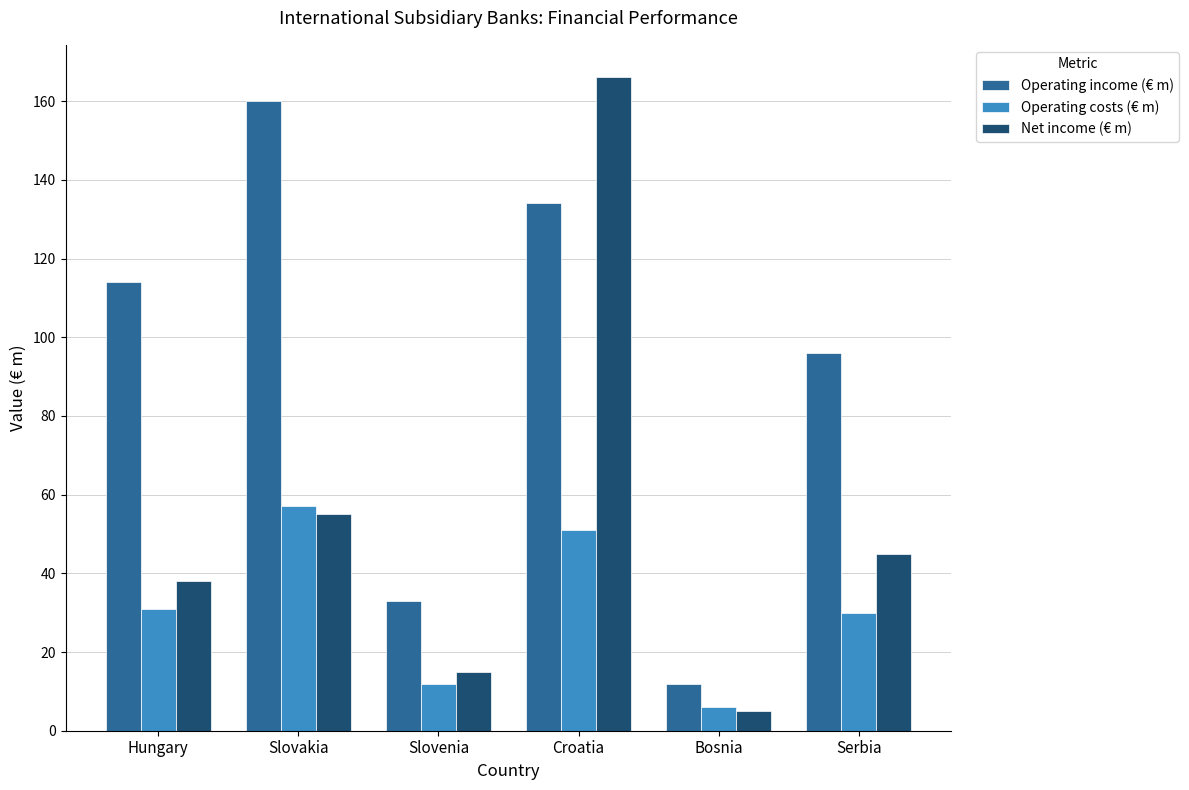

What is the label of the 3rd bar from the right?

Croatia